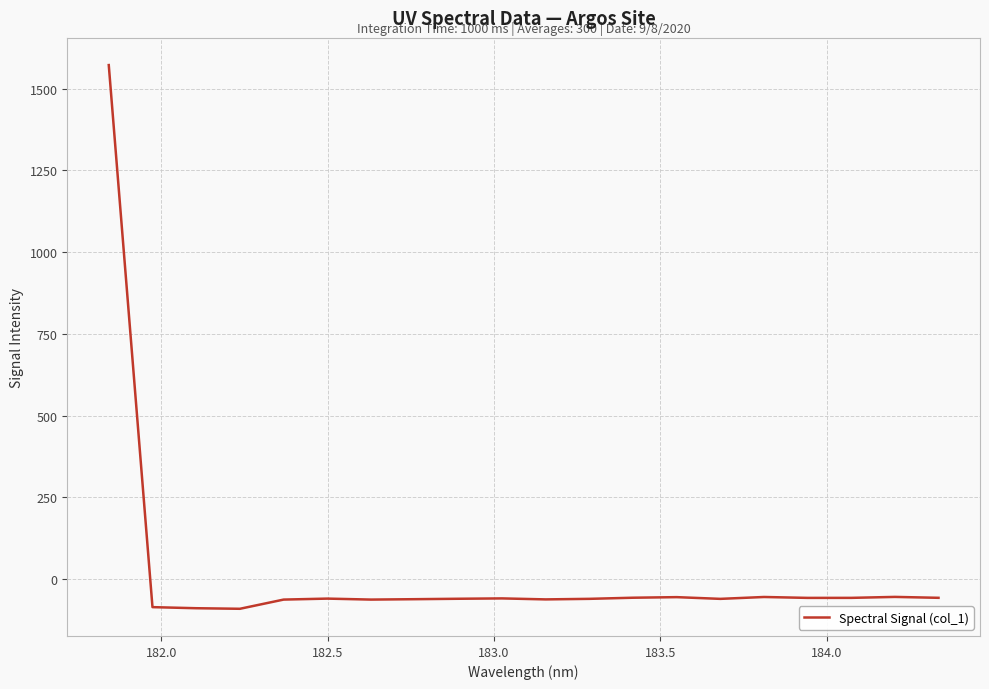

What is the smallest value displayed?

-90.8